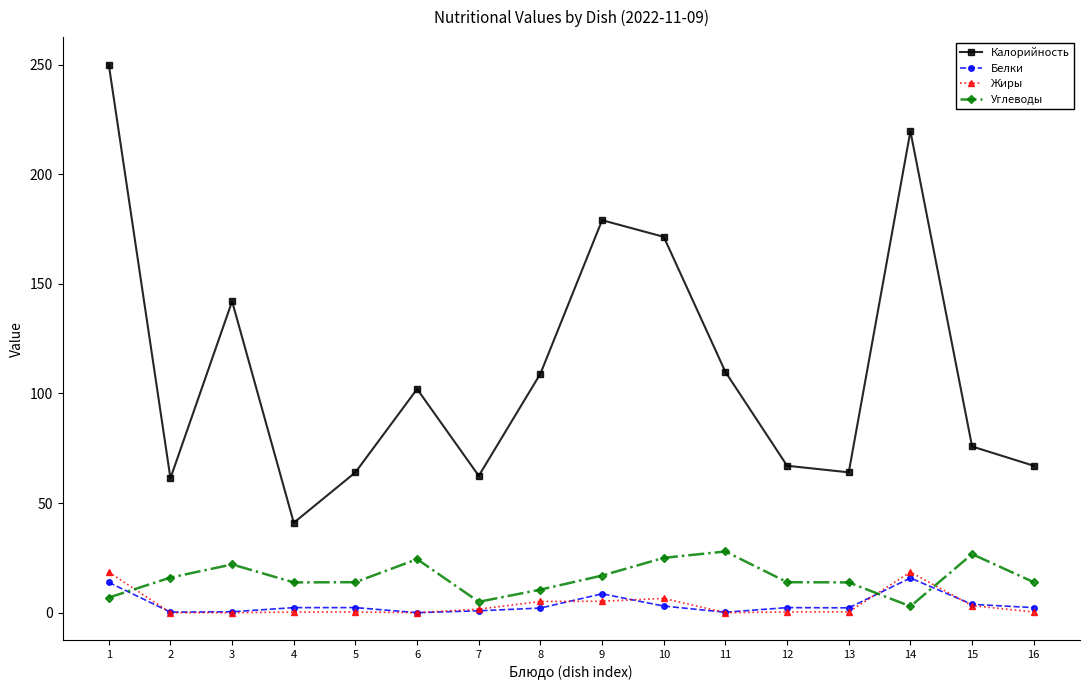

What is the spread (max minus min) of values at 1?

243.1